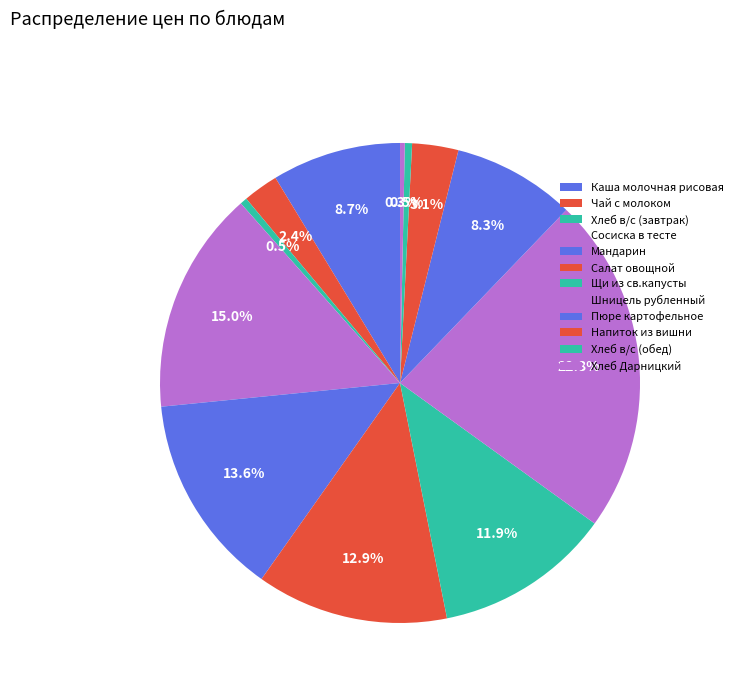

Count the number of slices in the pie.

12